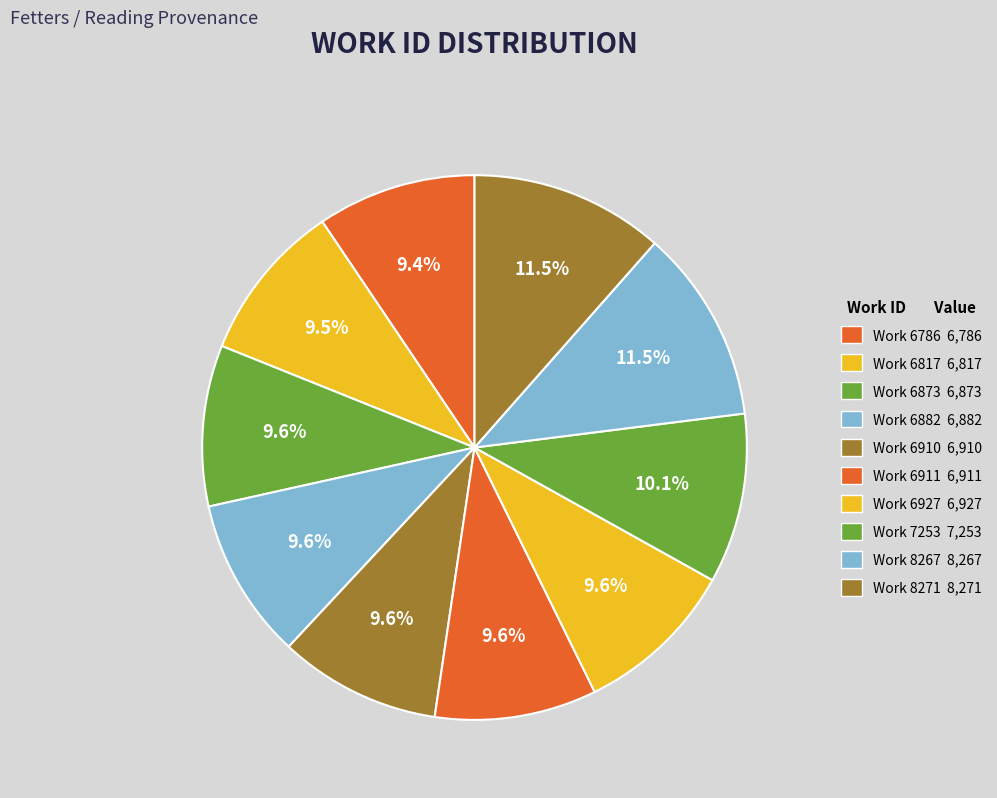

Does any single category account for the majority?

No